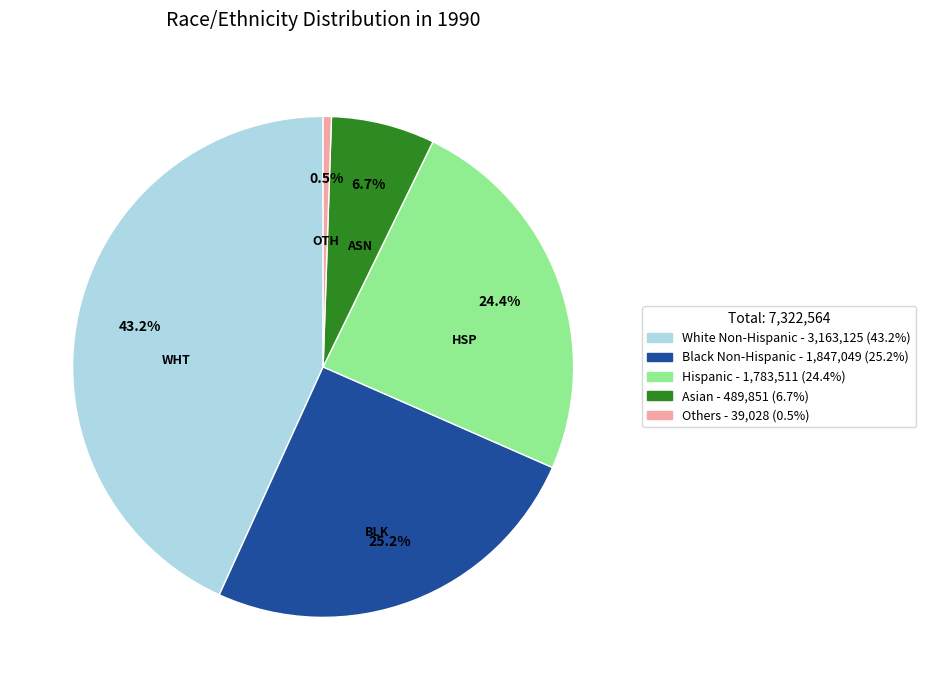

Which category has the smallest portion of the pie?

Others